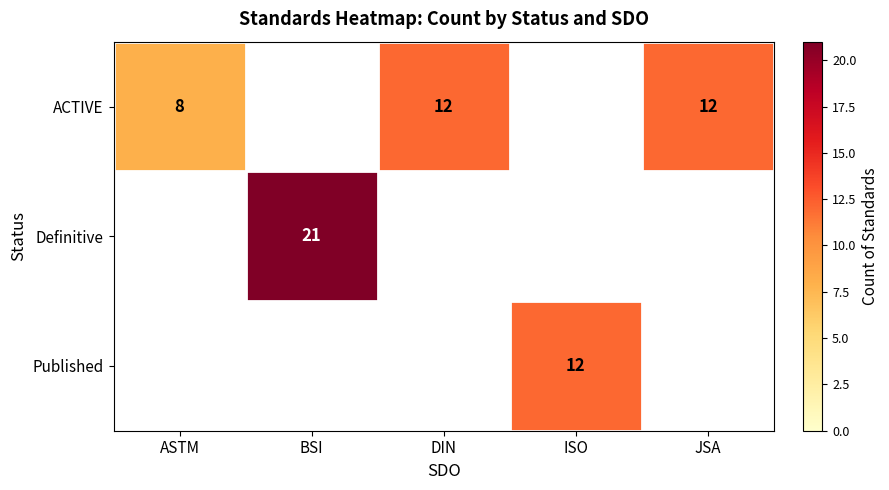

What is the maximum value shown in the chart?

21